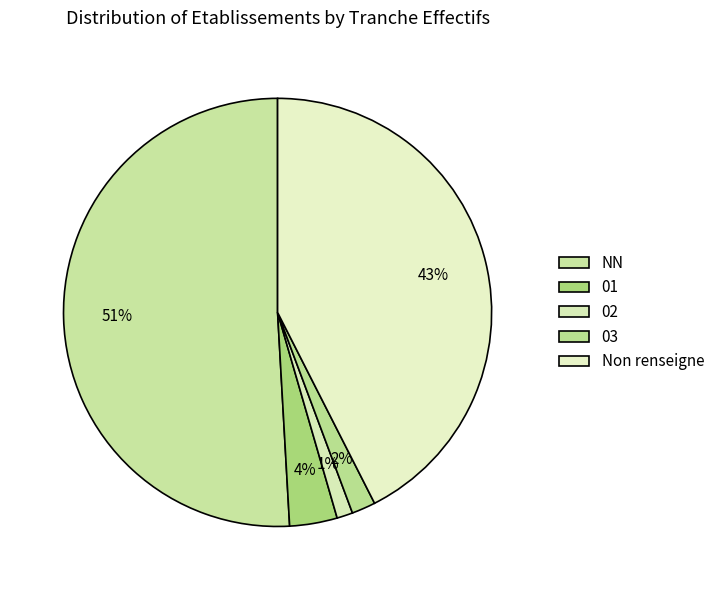

Is it true that 02 is 11% of the pie?

False